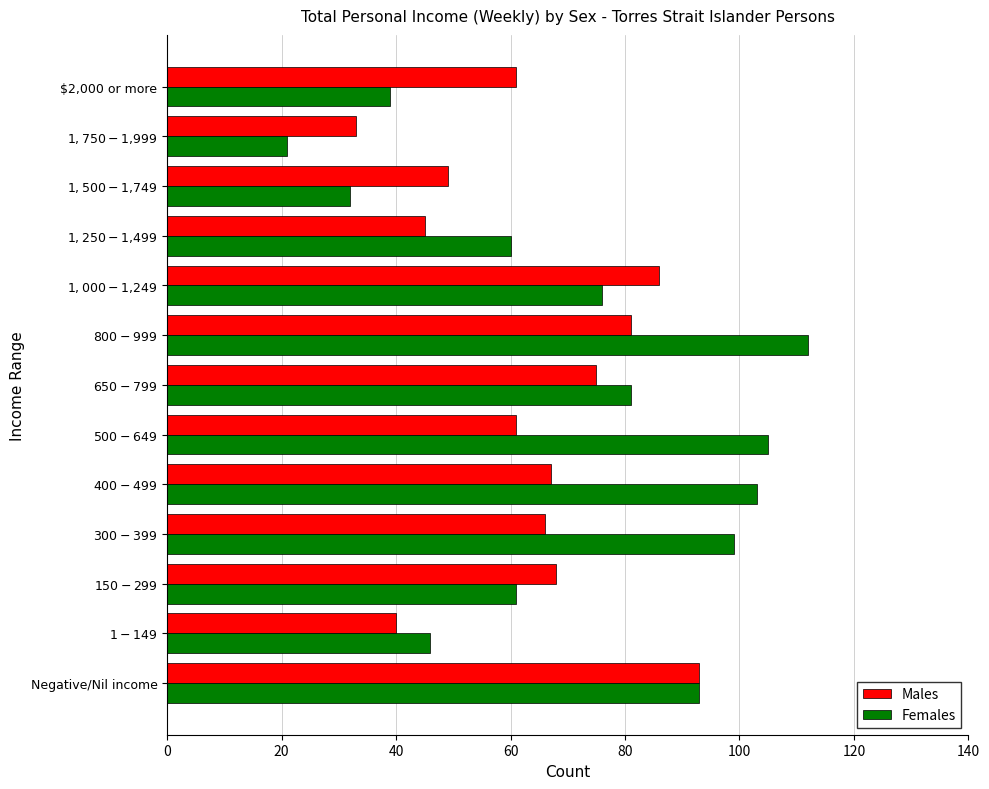

Which series has the largest total across all categories?

Females